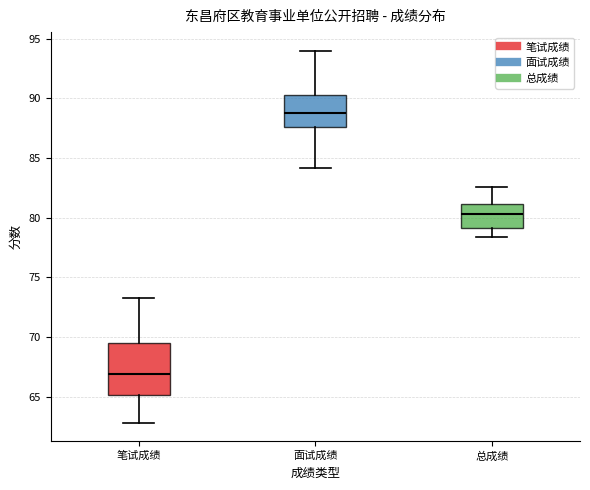

Comparing the boxes themselves (not the whiskers), which one is the tallest?

笔试成绩